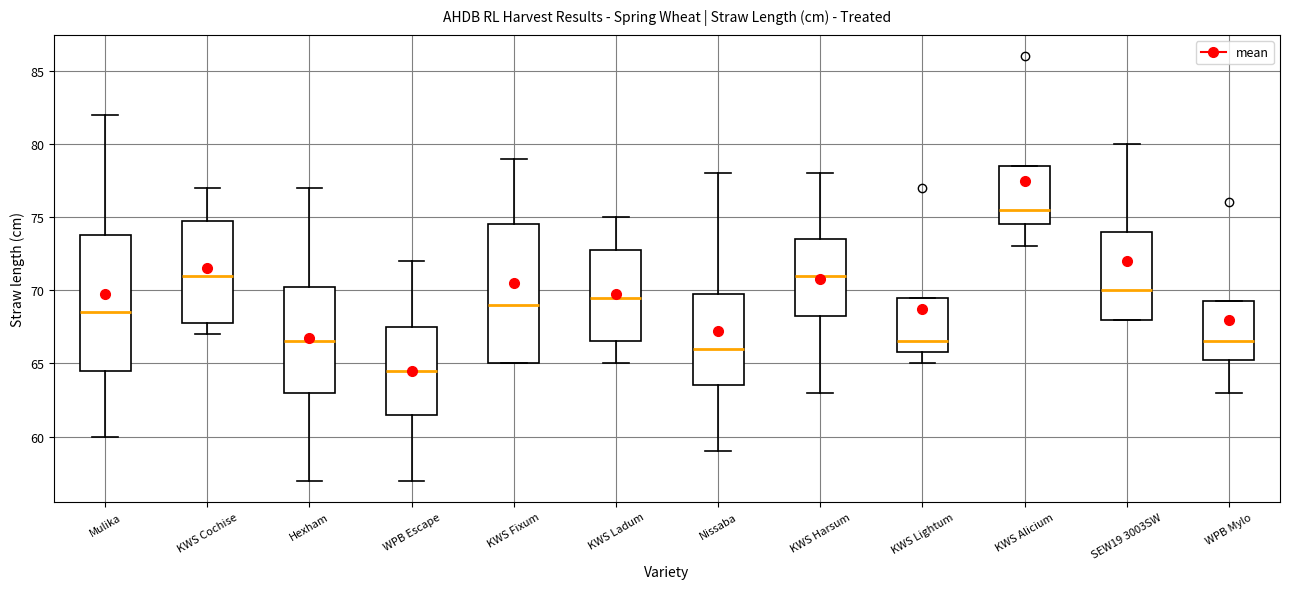

Reading left to right, transcribe this box plot: for each box, give where its median line is, the range the box spans, and where its two whiskers end, as read against the y-axis. The values are not printed on the chart, so give them approximately, as read against the axis.

Mulika: median 68.5, box 64.5 to 74.0, whiskers 60.0 to 82.0
KWS Cochise: median 71.0, box 68.0 to 75.0, whiskers 67.0 to 77.0
Hexham: median 66.5, box 63.0 to 70.5, whiskers 57.0 to 77.0
WPB Escape: median 64.5, box 61.5 to 67.5, whiskers 57.0 to 72.0
KWS Fixum: median 69.0, box 65.0 to 74.5, whiskers 65.0 to 79.0
KWS Ladum: median 69.5, box 66.5 to 73.0, whiskers 65.0 to 75.0
Nissaba: median 66.0, box 63.5 to 70.0, whiskers 59.0 to 78.0
KWS Harsum: median 71.0, box 68.5 to 73.5, whiskers 63.0 to 78.0
KWS Lightum: median 66.5, box 66.0 to 69.5, whiskers 65.0 to 69.5
KWS Alicium: median 75.5, box 74.5 to 78.5, whiskers 73.0 to 78.5
SEW19 3003SW: median 70.0, box 68.0 to 74.0, whiskers 68.0 to 80.0
WPB Mylo: median 66.5, box 65.5 to 69.5, whiskers 63.0 to 69.5